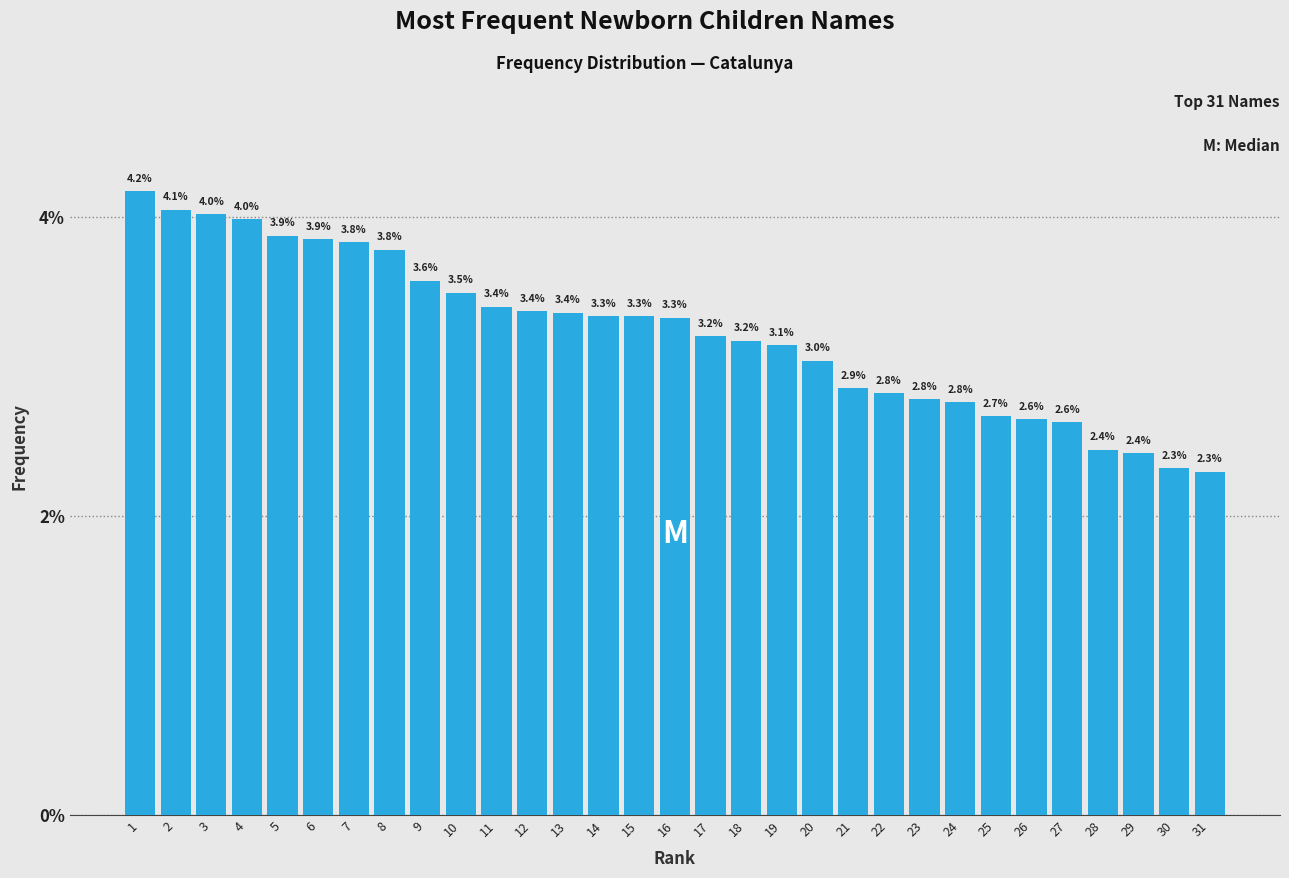

Reading left to right, transcribe all the data shown in this chart.

1=4.2	2=4.1	3=4.0	4=4.0	5=3.9	6=3.9	7=3.8	8=3.8	9=3.6	10=3.5	11=3.4	12=3.4	13=3.4	14=3.3	15=3.3	16=3.3	17=3.2	18=3.2	19=3.1	20=3.0	21=2.9	22=2.8	23=2.8	24=2.8	25=2.7	26=2.6	27=2.6	28=2.4	29=2.4	30=2.3	31=2.3